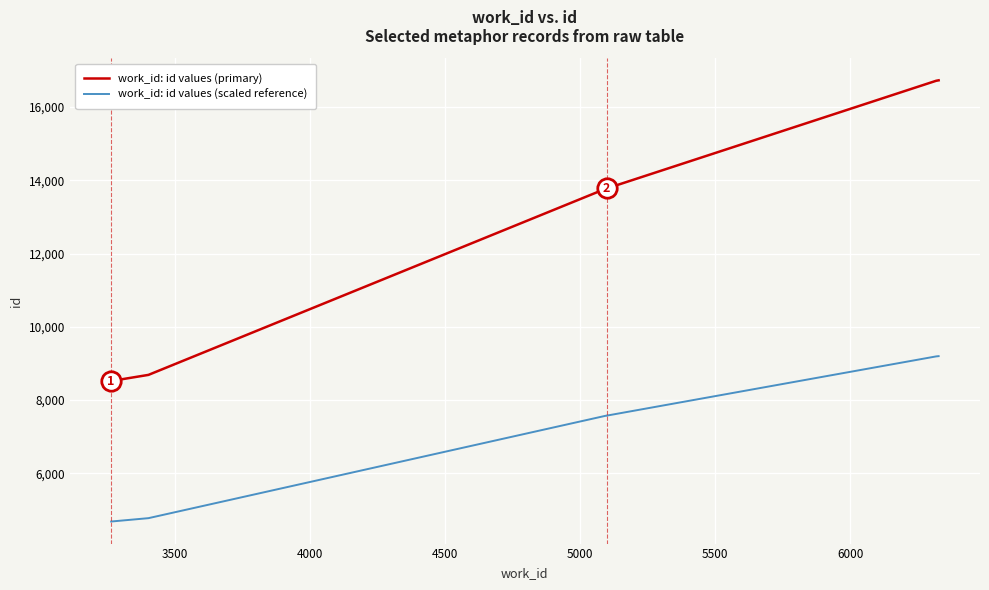

Which series changed the most between 5000 and 6000?

work_id: id values (primary)